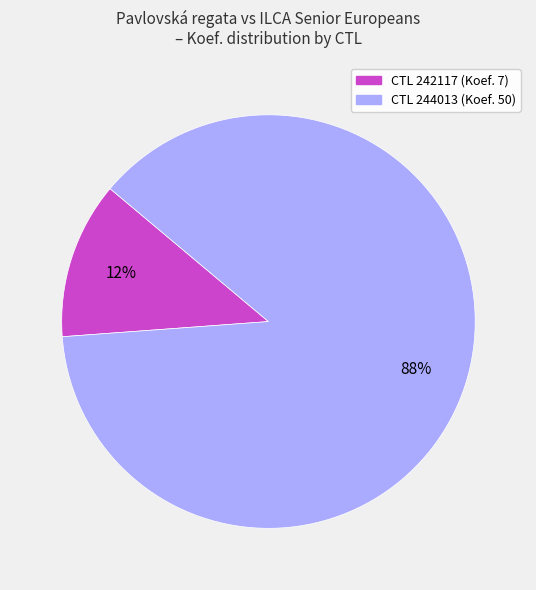

To the nearest percent, what is the average slice percentage?

50%